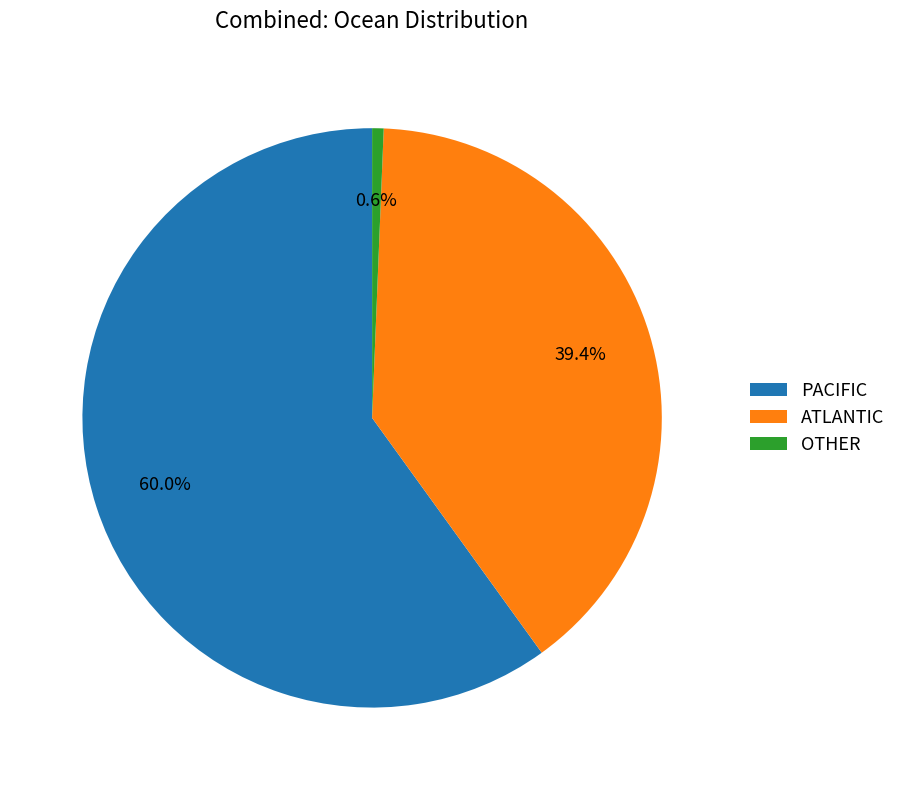

How many segments does this pie chart have?

3